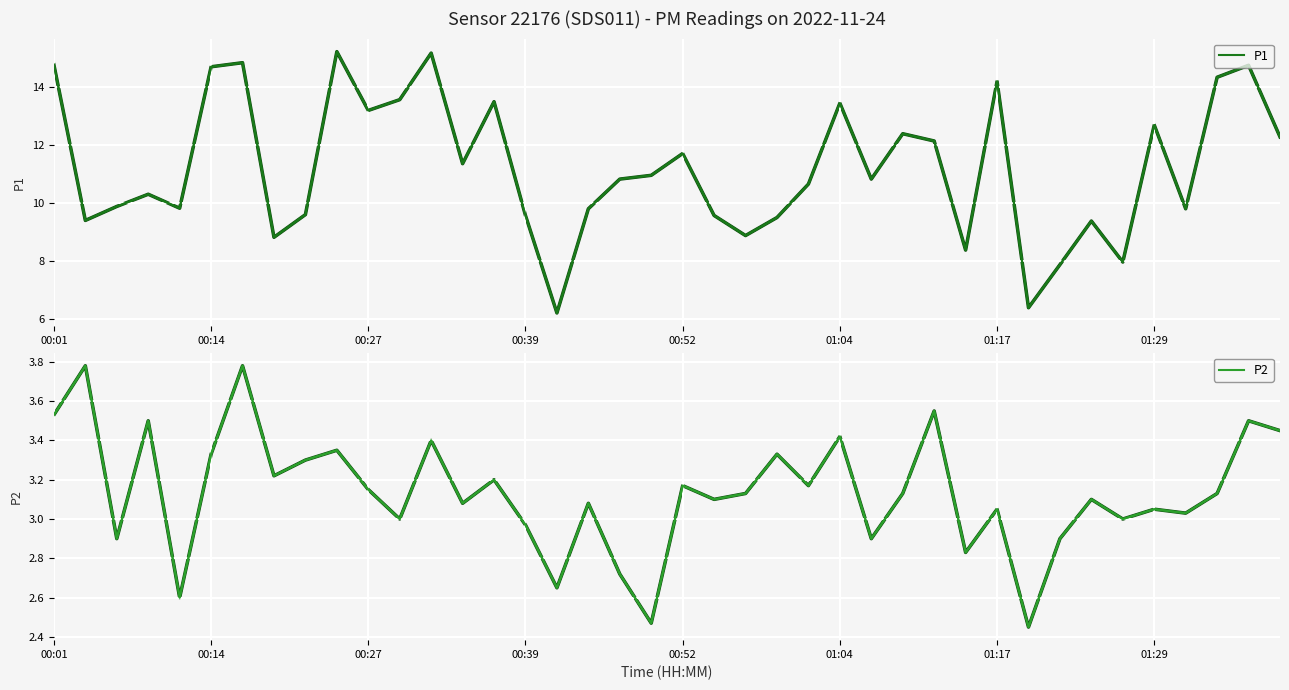

What is the minimum value shown in the chart?

2.5